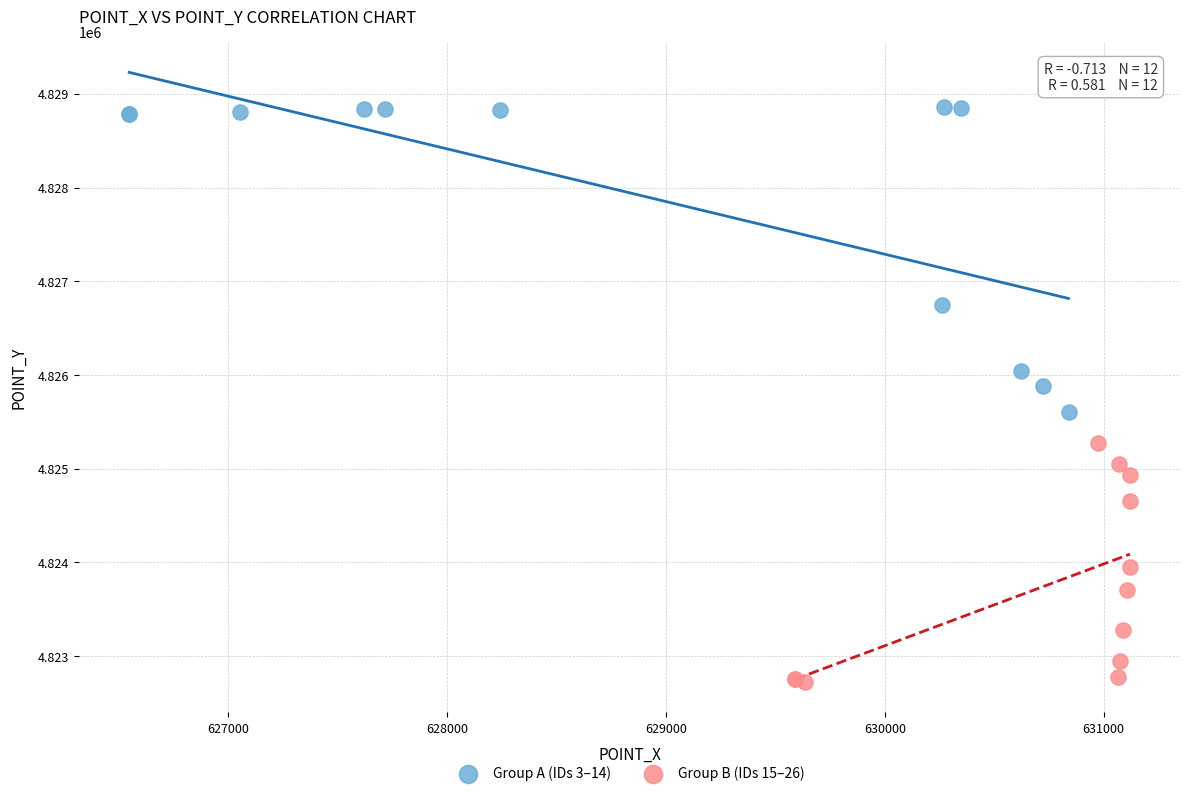

What are all the series names shown in the legend?

Group A (IDs 3–14), Group B (IDs 15–26)